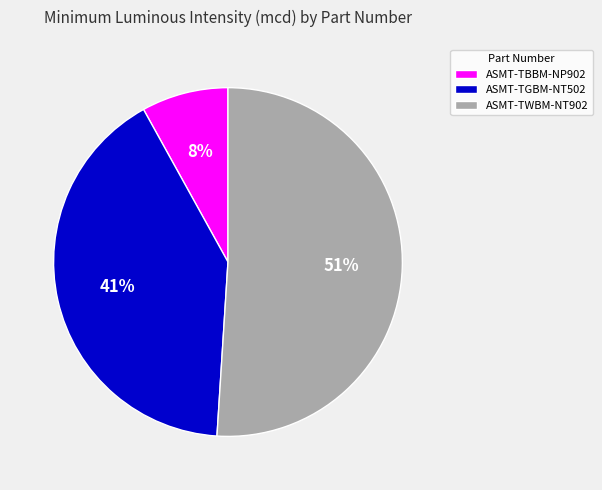

What is the majority slice?

ASMT-TWBM-NT902